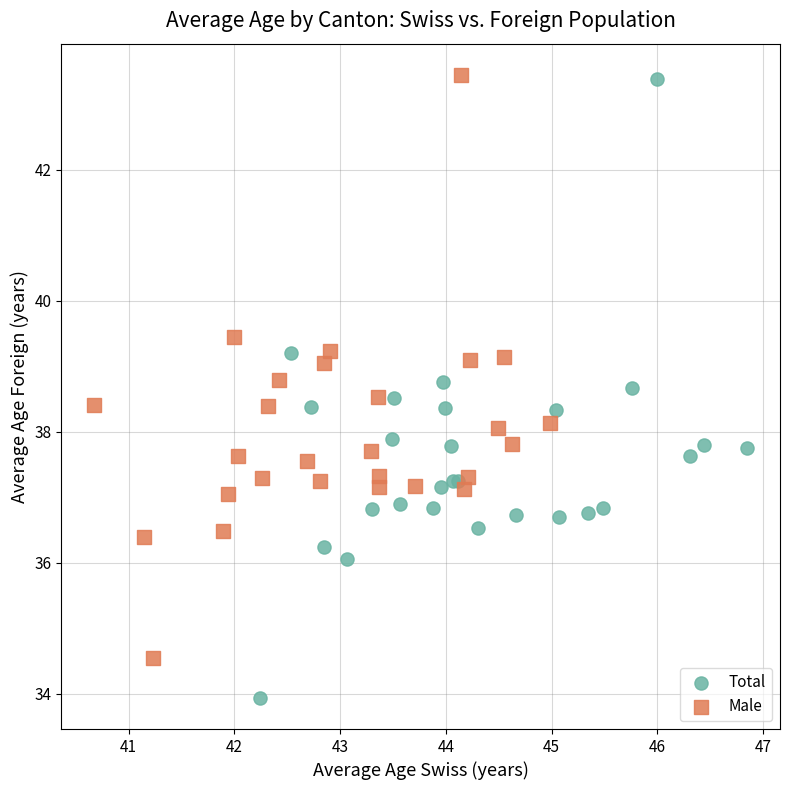

Which series has the largest Y range (max minus min)?

Total